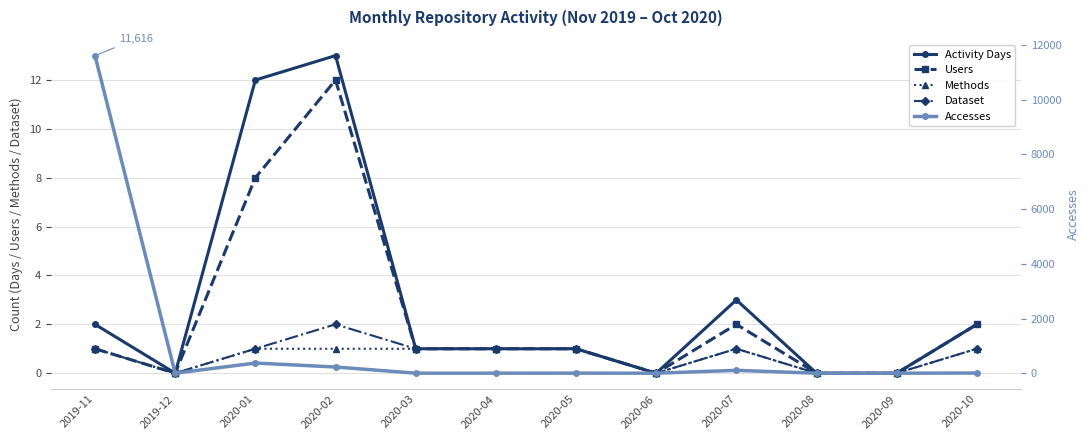

How many Methods values are between 0 and 1?

12